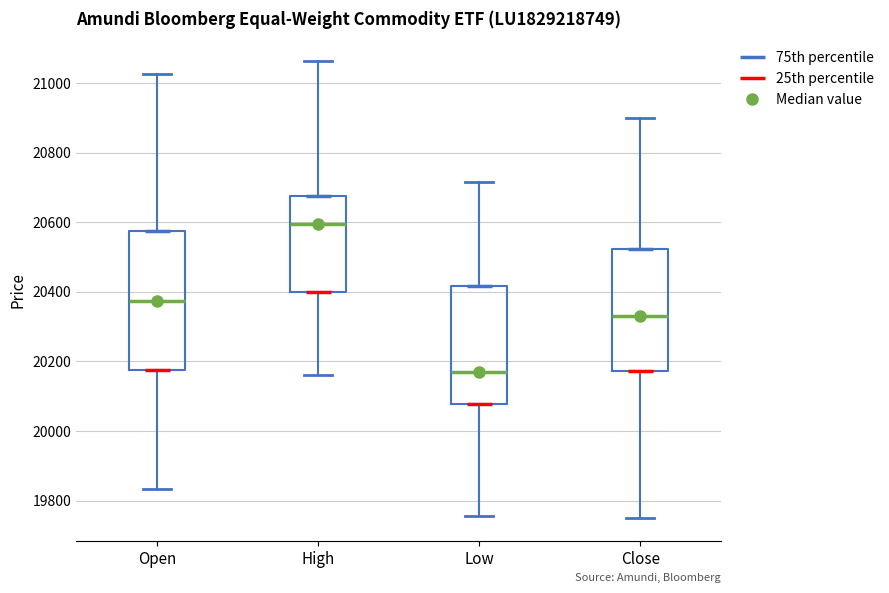

Which box has the lowest median line?

Low